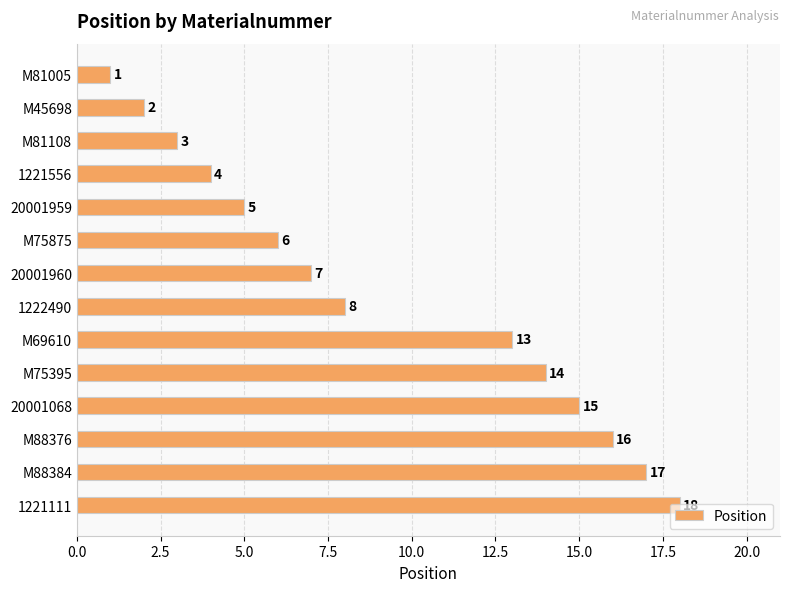

What value does the data have at 20001960, to the nearest 10?

10